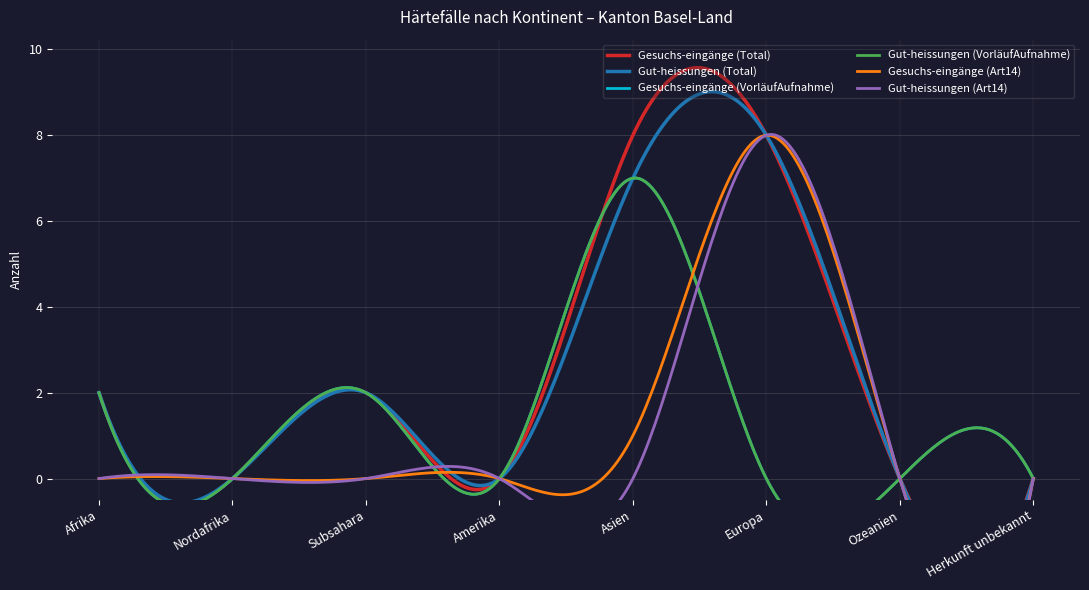

Which series changed the most between Afrika and Europa?

Gesuchs-eingänge (Art14)